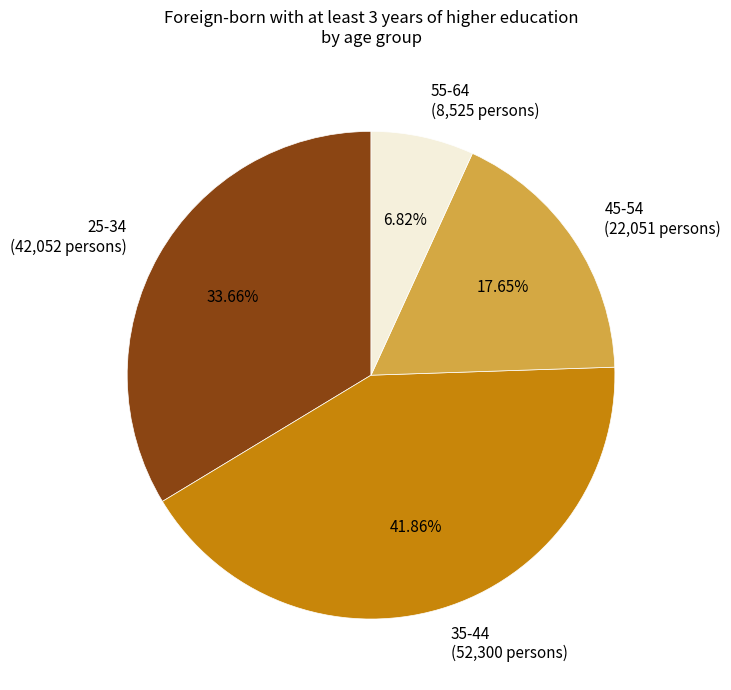

To the nearest percent, what percentage of the pie is 25-34?

34%